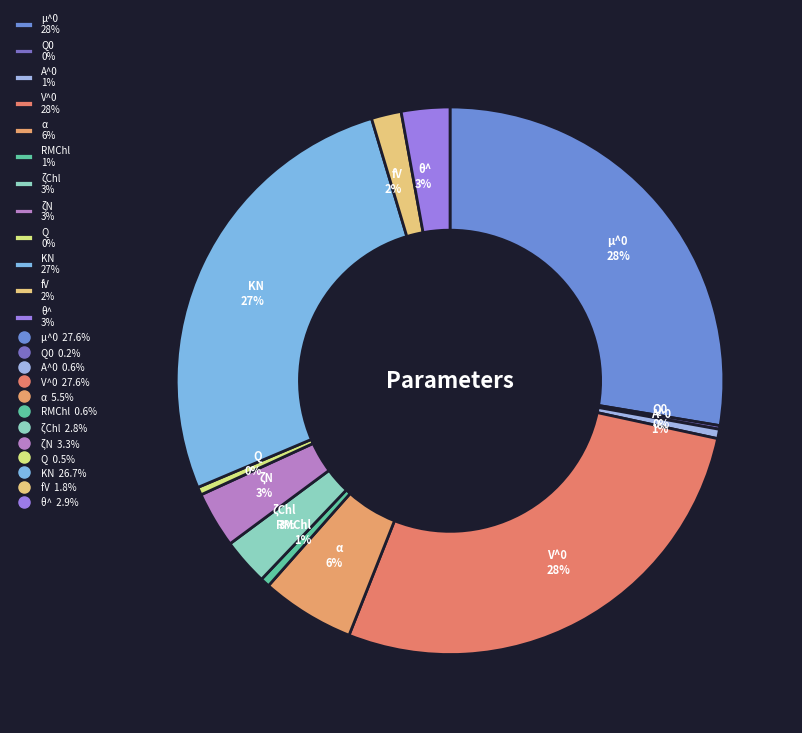

To the nearest percent, what is the combined percentage of ζN 3% and α 6%?

9%